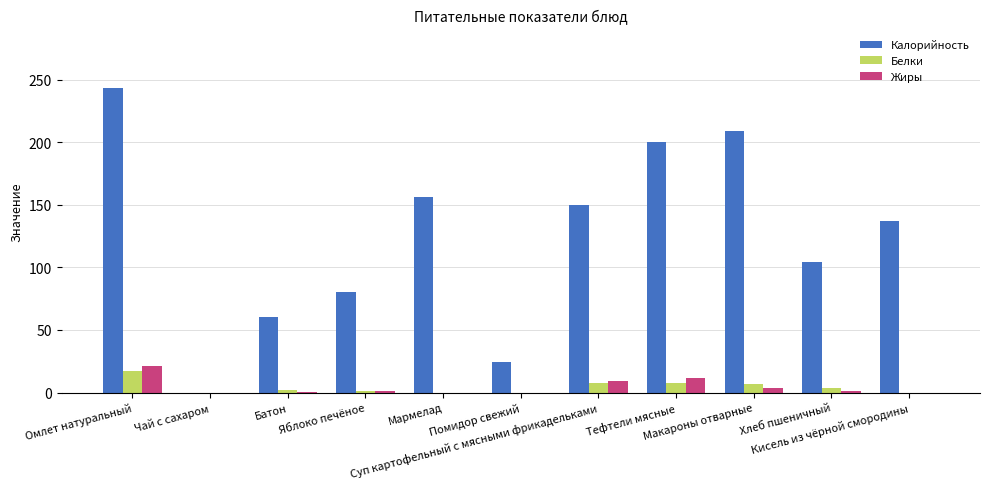

Which series has the largest total across all categories?

Калорийность